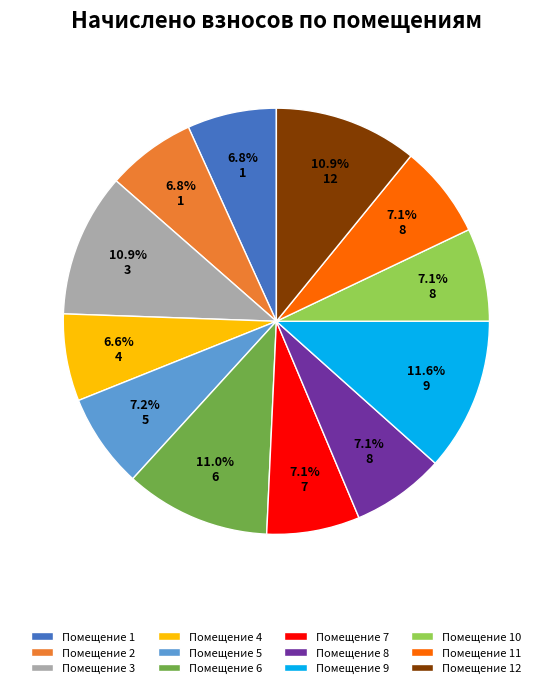

Count the number of slices in the pie.

12